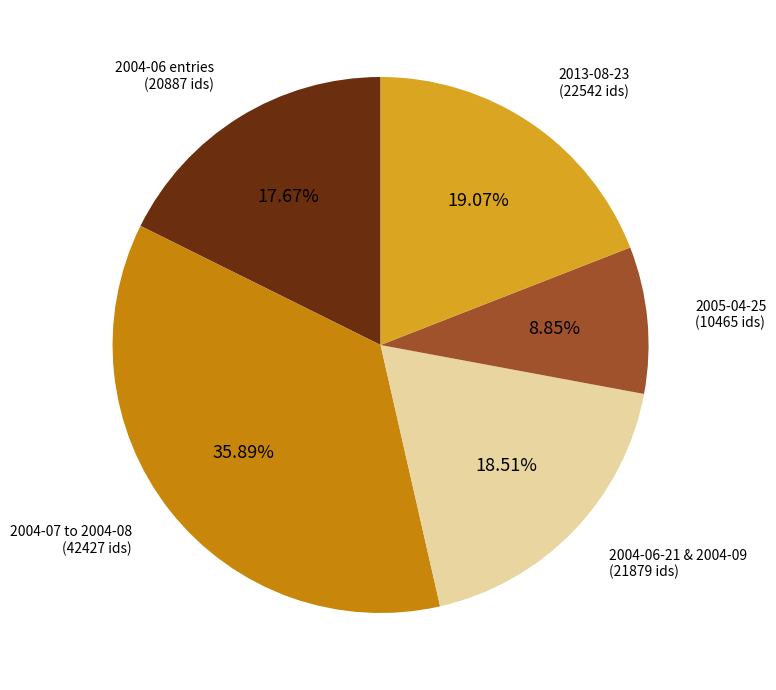

Is there a majority slice in this chart?

No